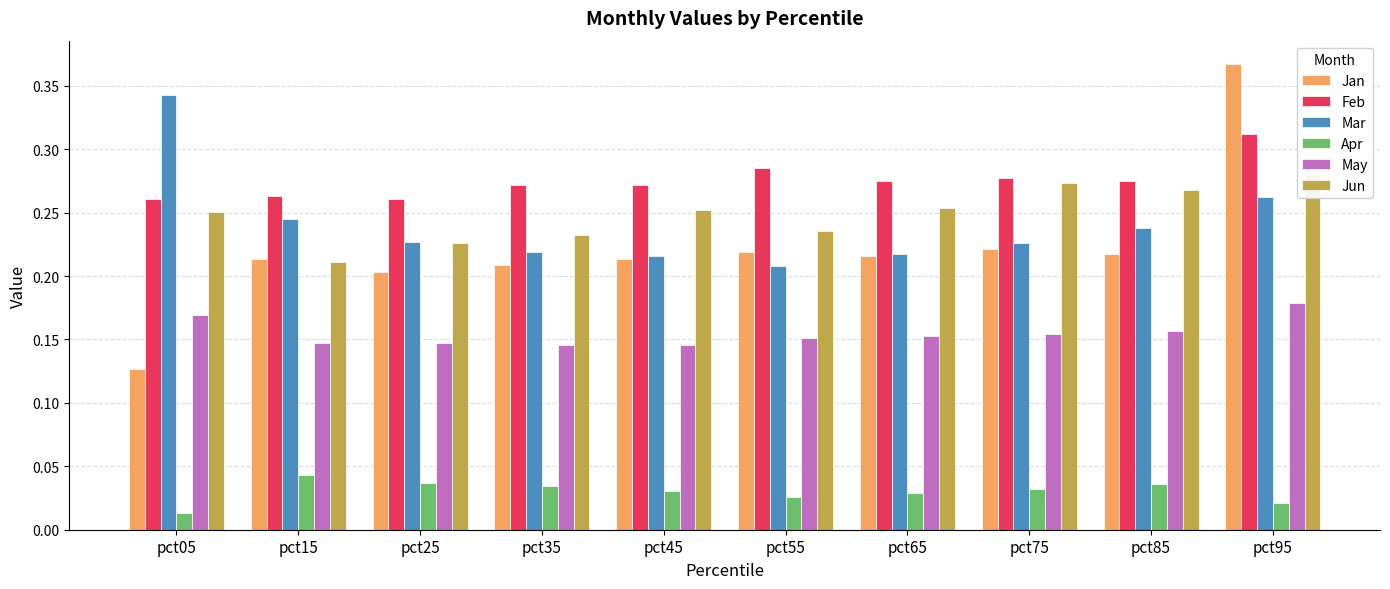

At pct25, list the series in order from smallest to largest.

Apr, May, Jan, Jun, Mar, Feb